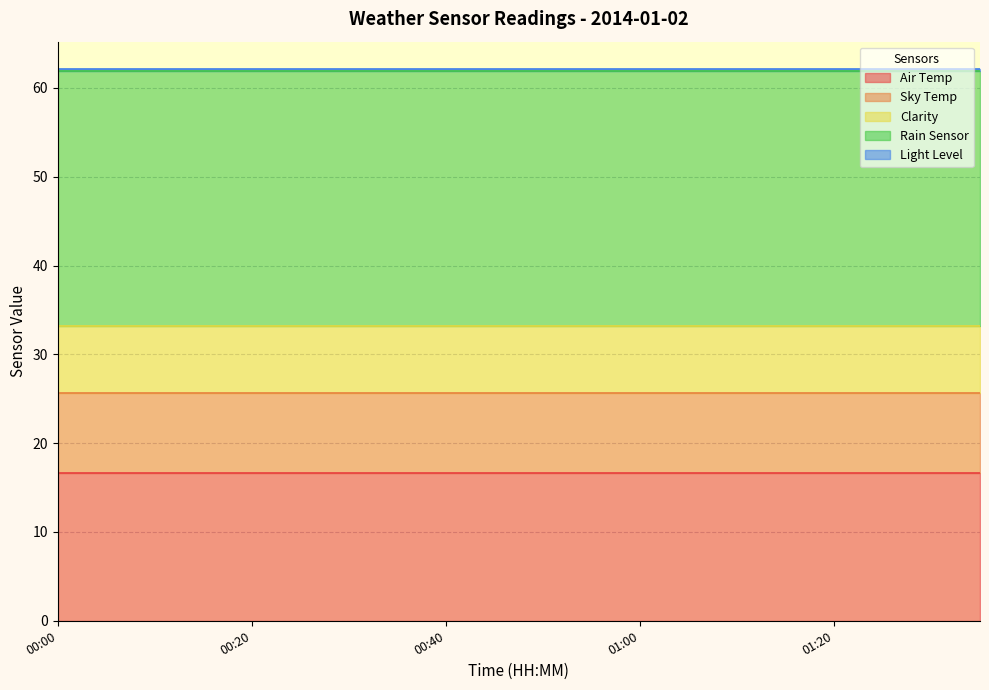

True or false: Clarity and Light Level intersect in this chart.

False